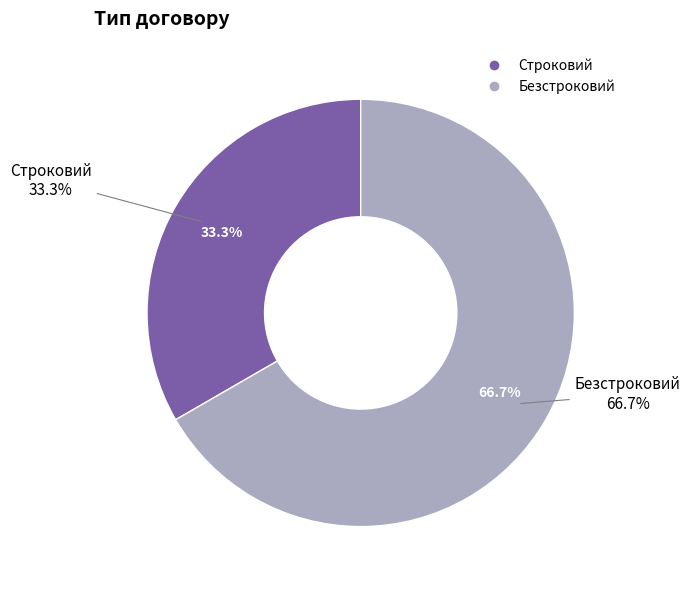

Which category has the smallest portion of the pie?

Строковий